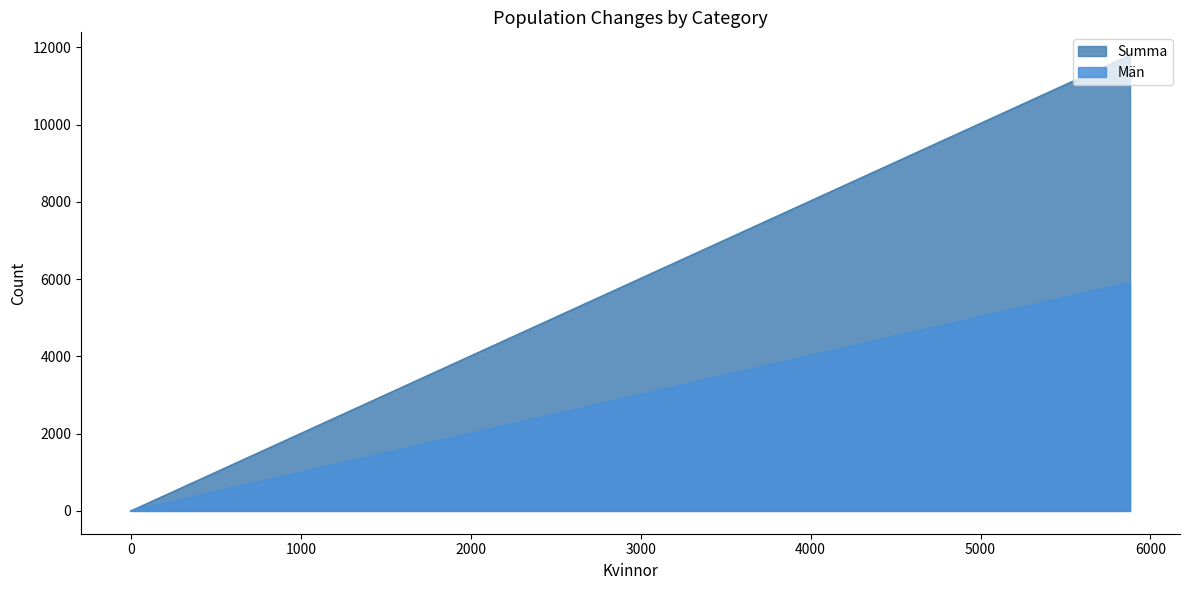

True or false: Män and Summa intersect in this chart.

False